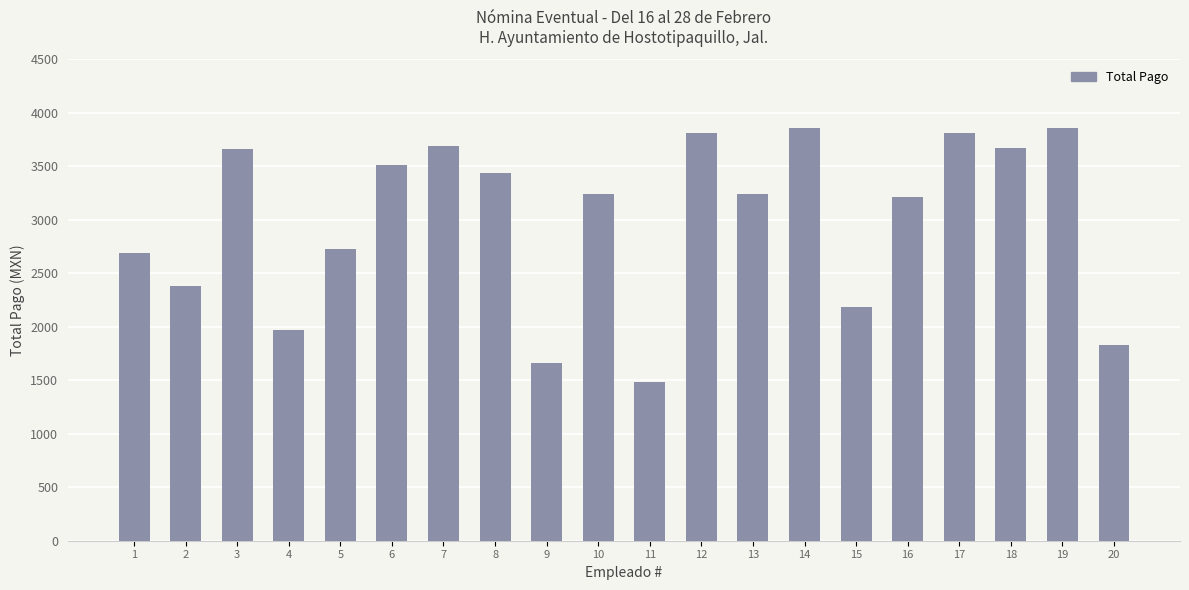

True or false: the data shows 3214.0 at 16.

True